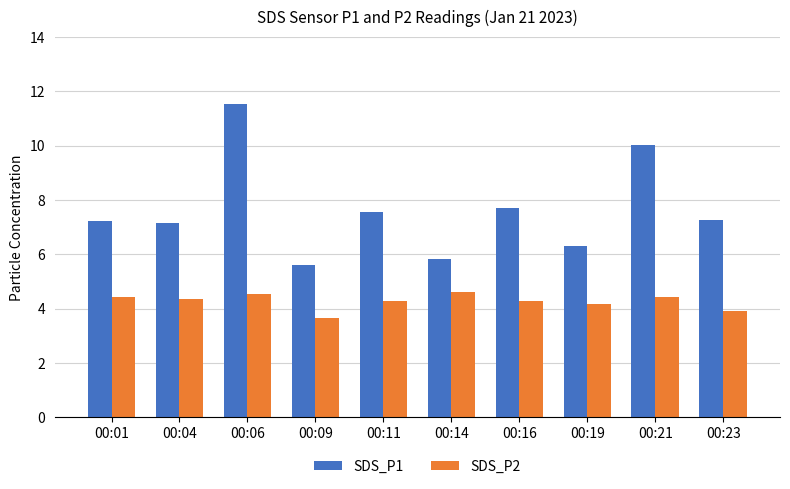

The value of SDS_P1 at 00:16 is 1.9. True or false?

False